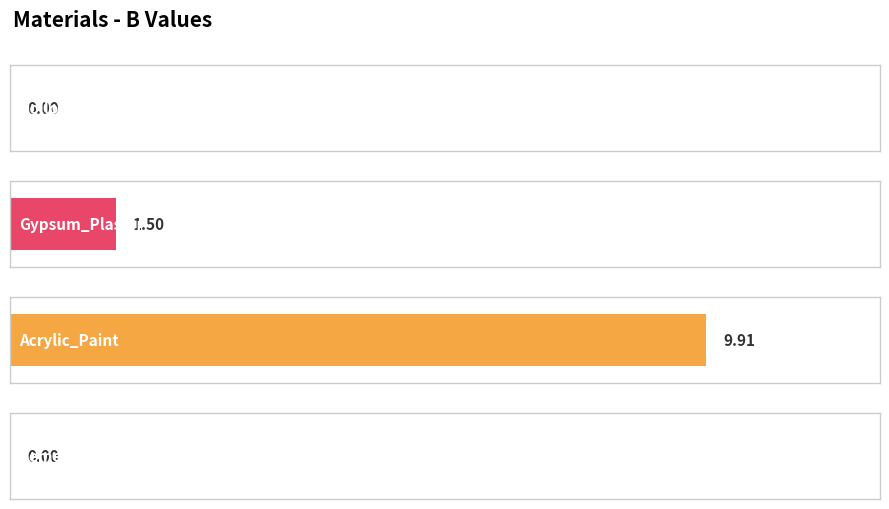

What is the greatest value displayed?

9.9